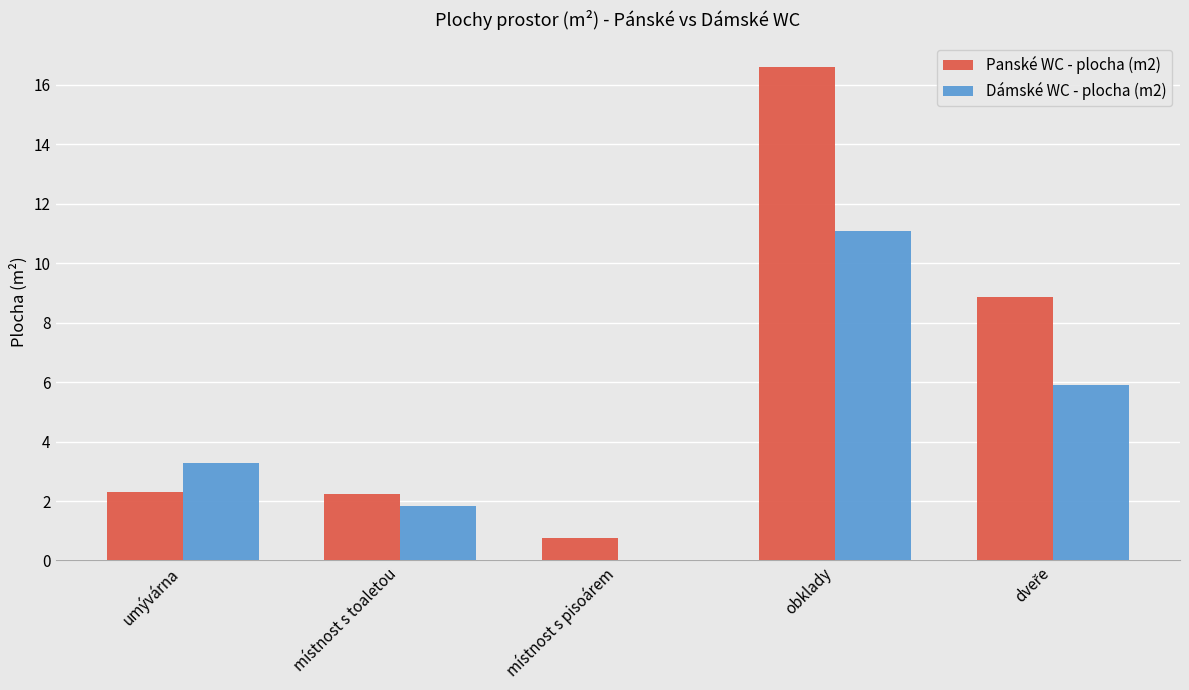

How many series are shown in this chart?

2